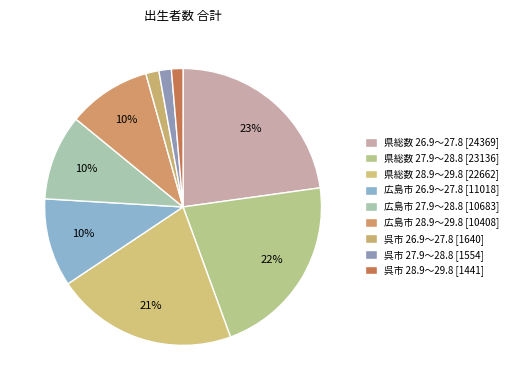

How many slices are in this pie chart?

9